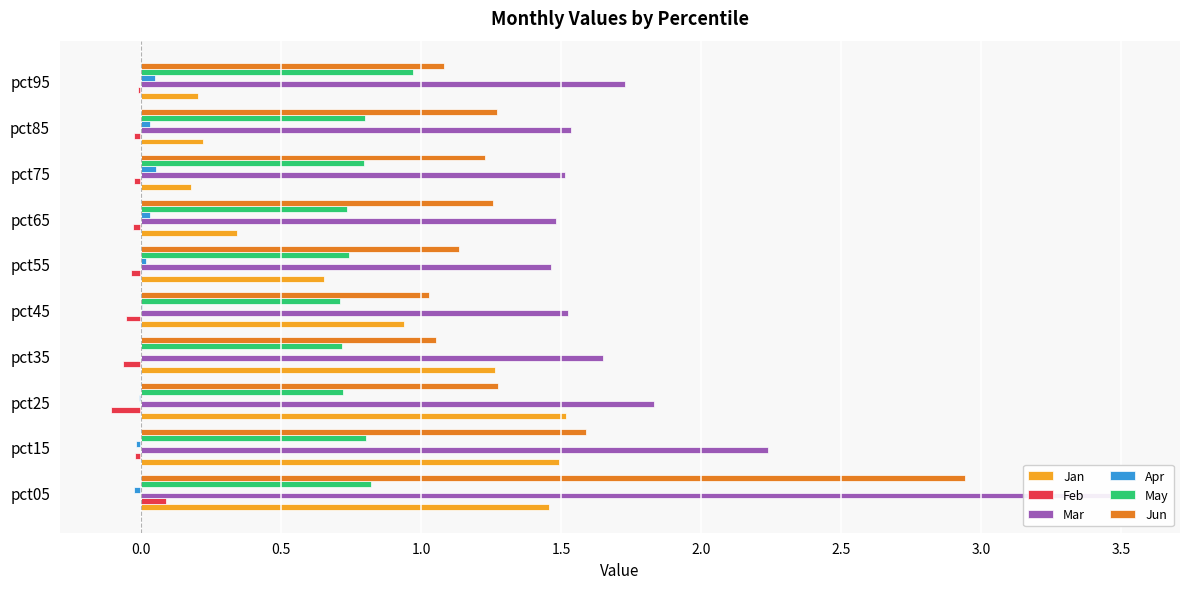

What is the total value across all series at pct65?

3.8